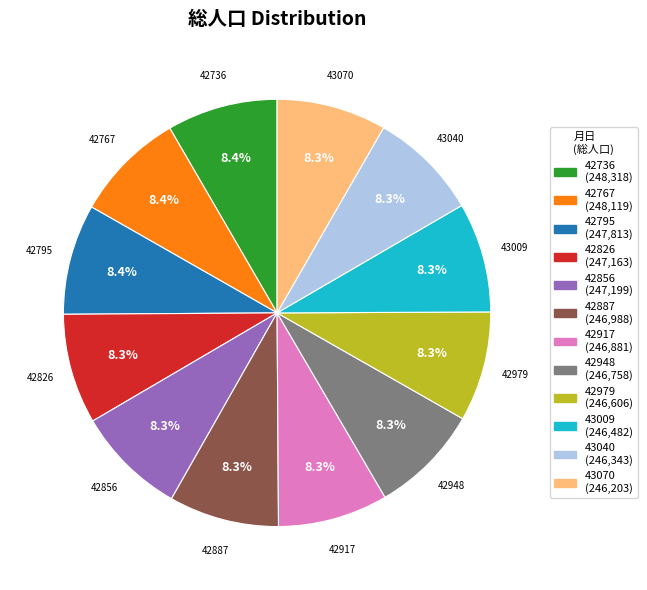

What is the ratio of the value at 42736 to the value at 42826?

1.0